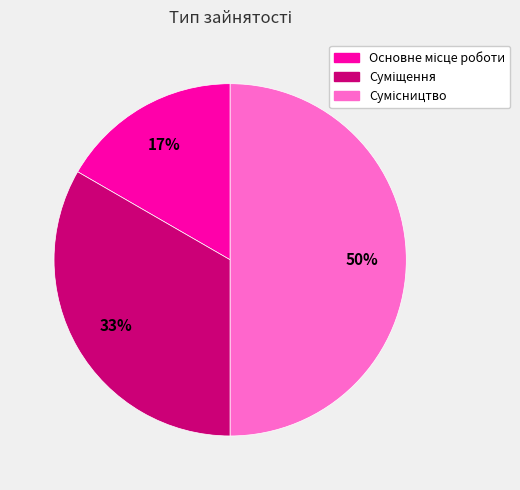

To the nearest percent, what is the average slice percentage?

33%